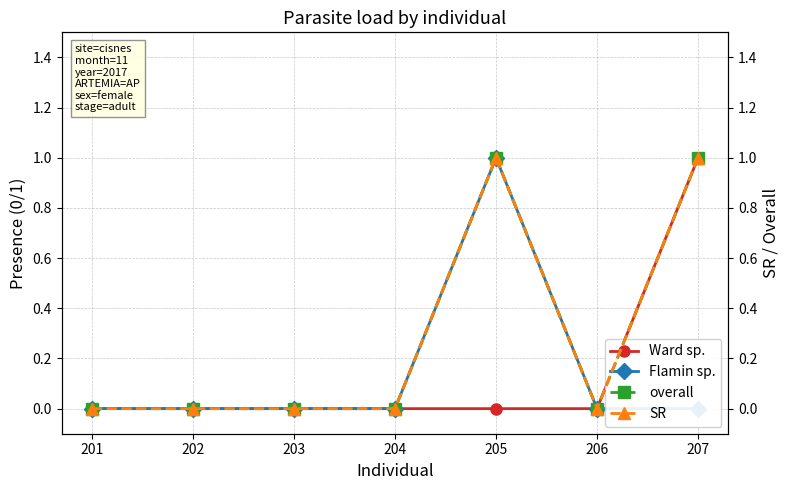

Rank the series by their maximum value, from highest to lowest.

Ward sp., Flamin sp., overall, SR